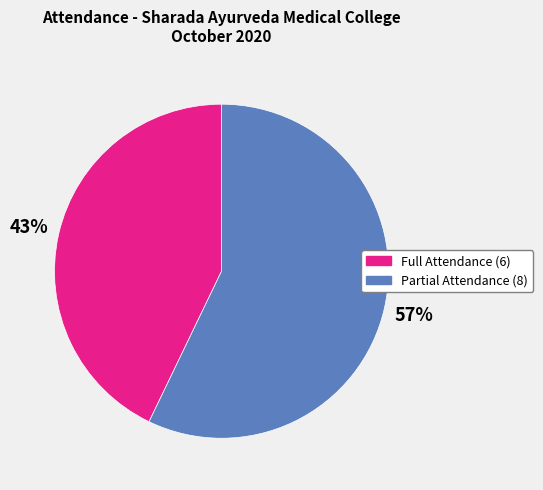

To the nearest percent, what is the difference between the largest and smallest slice percentages?

14%